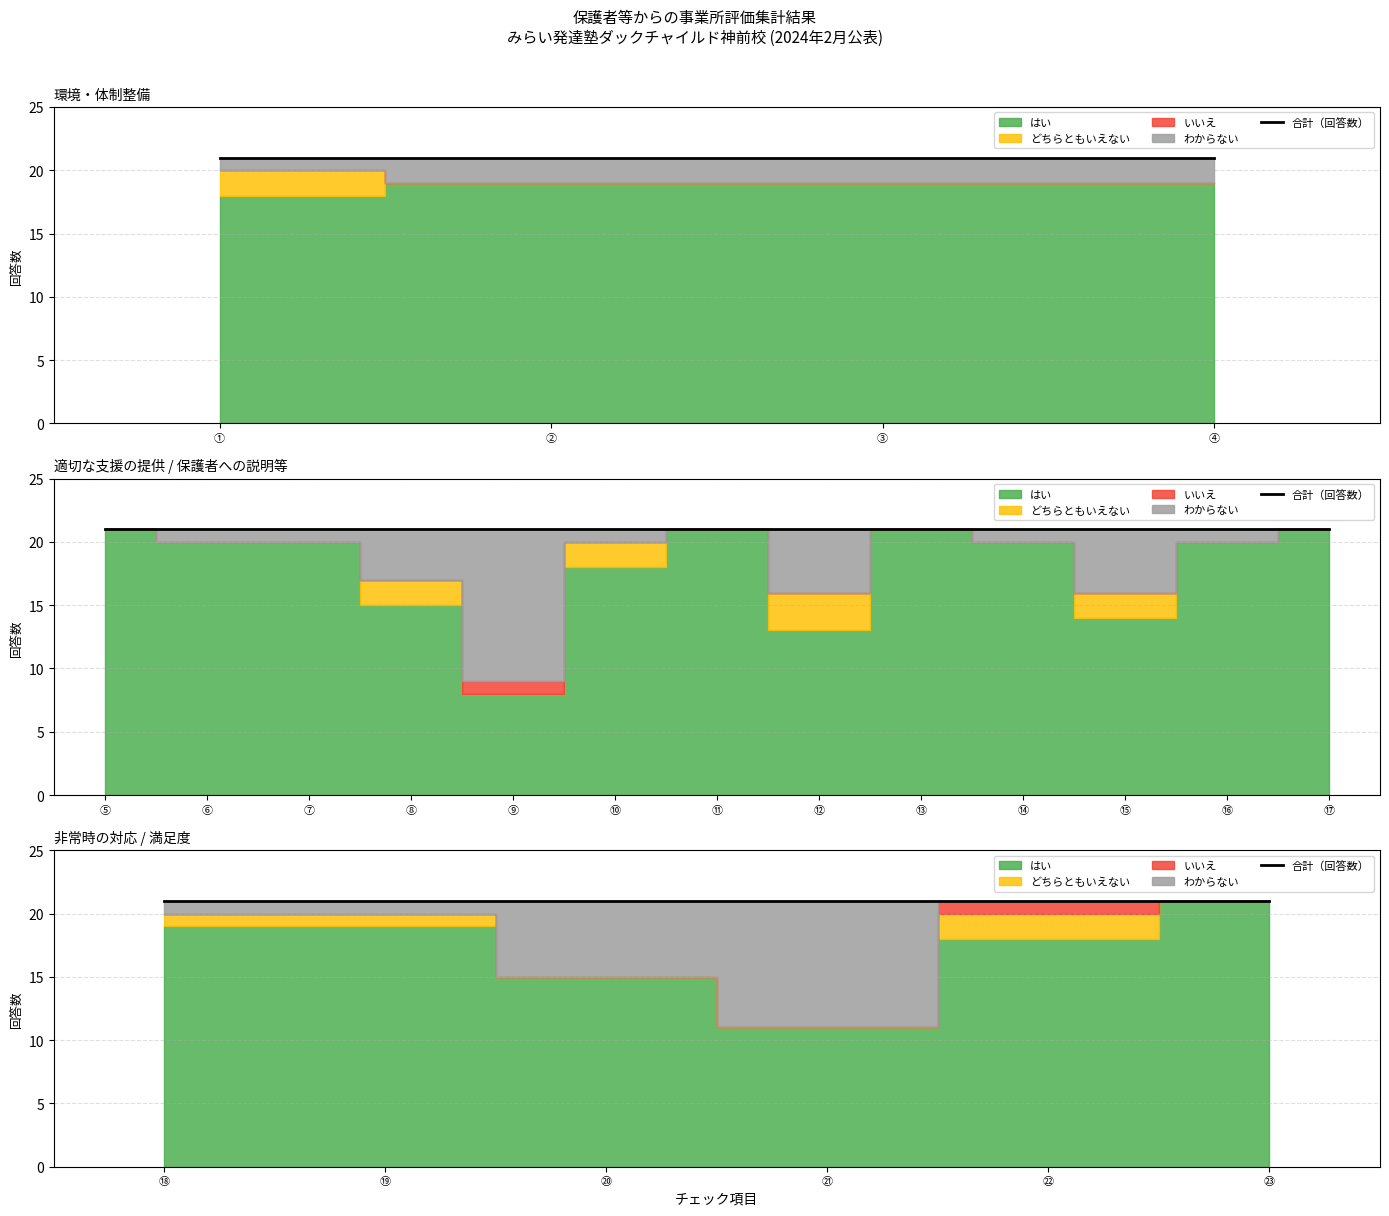

What is the lowest value of the はい series?

8